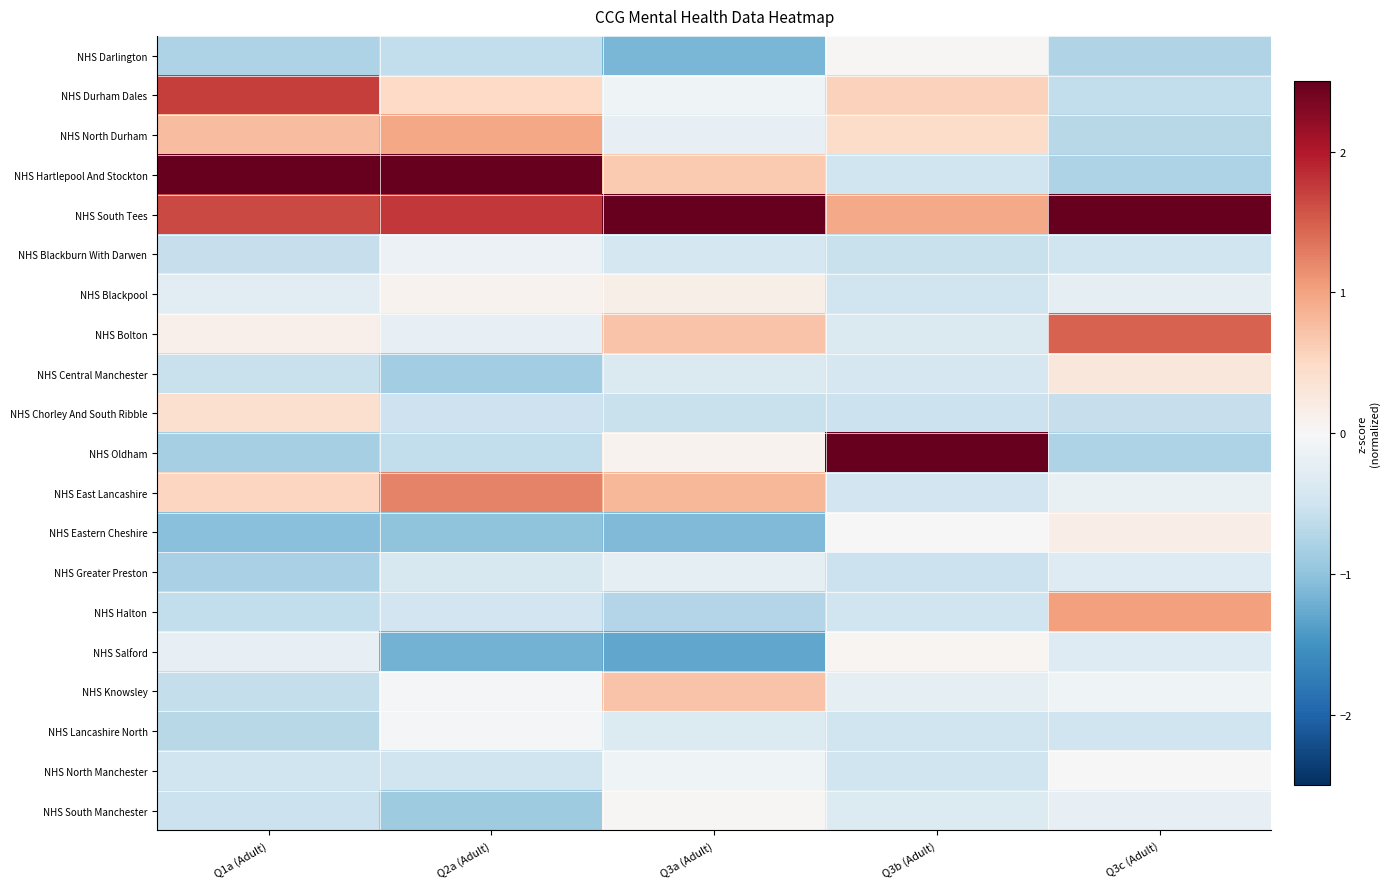

Count the number of categories in the chart.

5